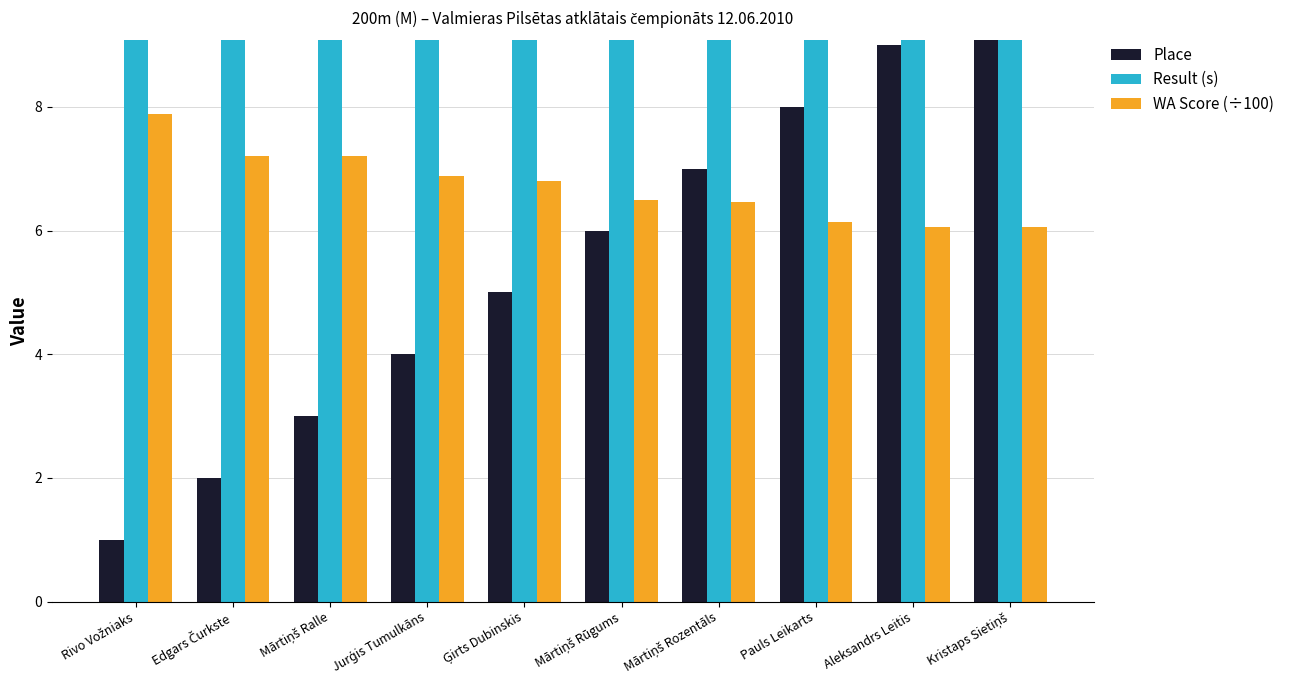

What value does the WA Score (÷100) series have at Pauls Leikarts?

6.1